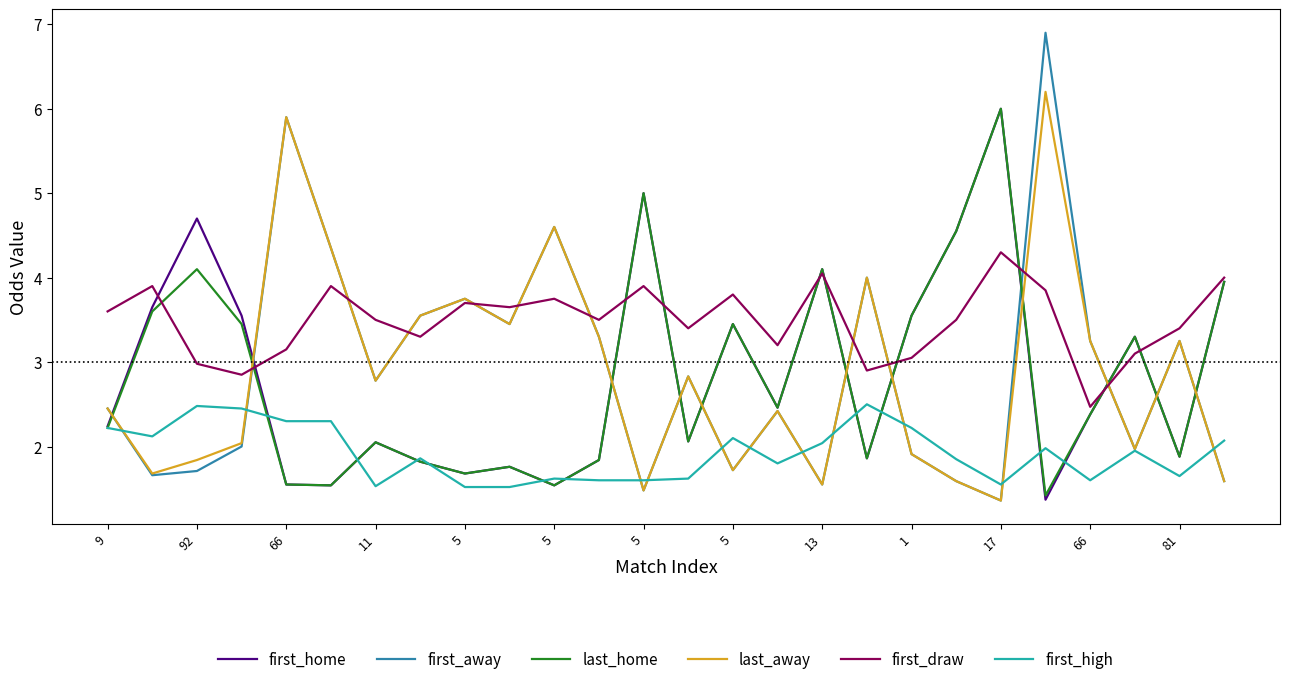

What is the highest value of the last_home series?

6.0